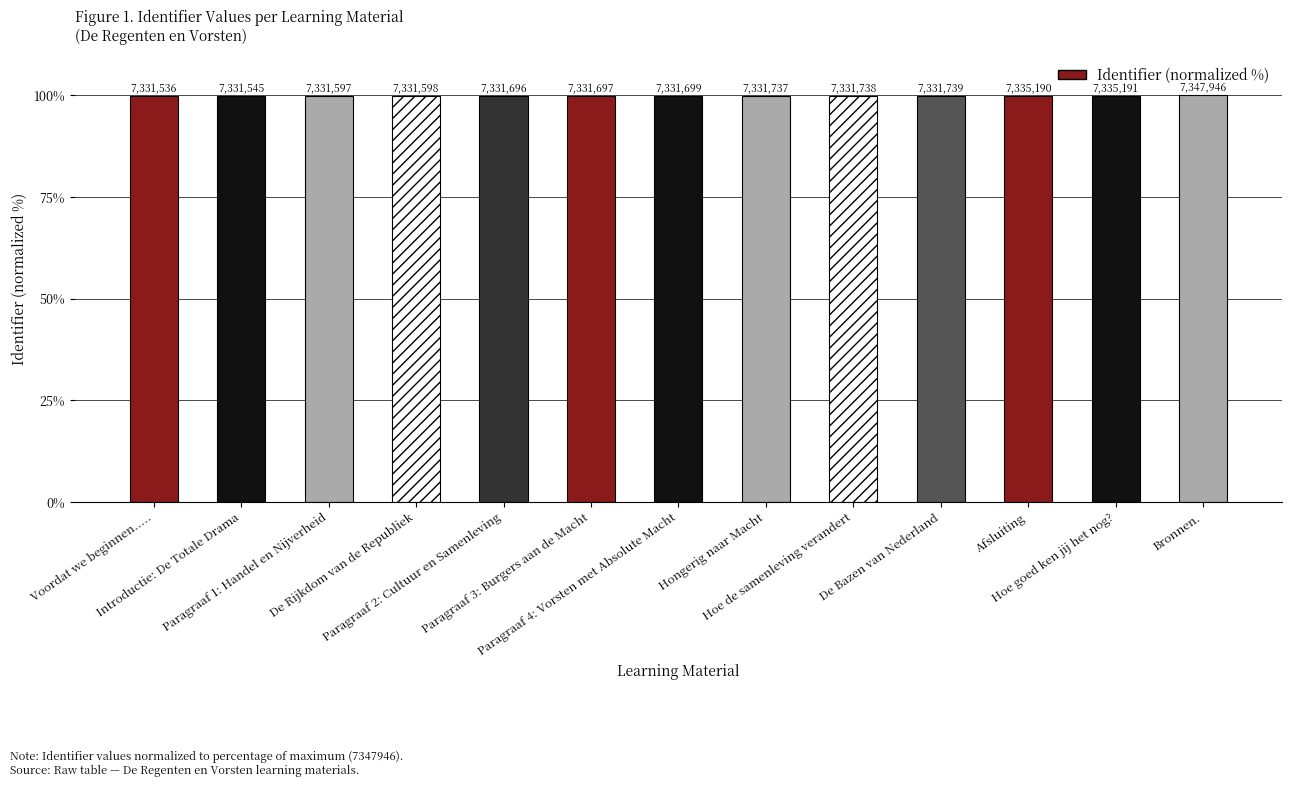

What is the minimum value shown in the chart?

99.8